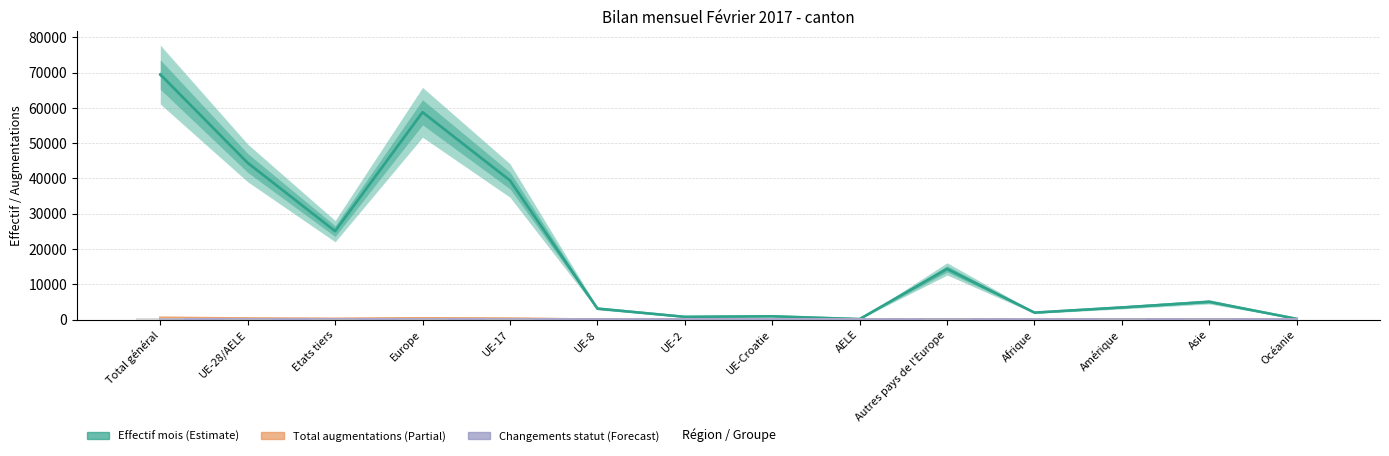

What is the greatest value displayed?

69527